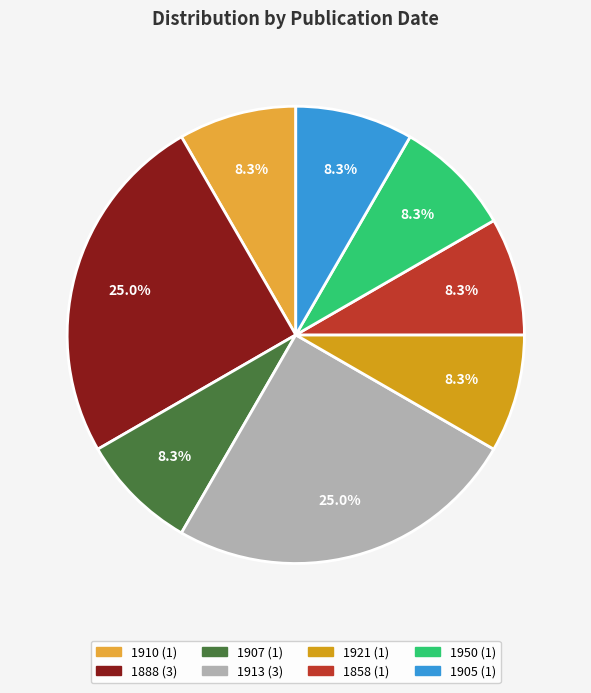

Rank the categories by value from lowest to highest.

1910, 1907, 1921, 1858, 1950, 1905, 1888, 1913